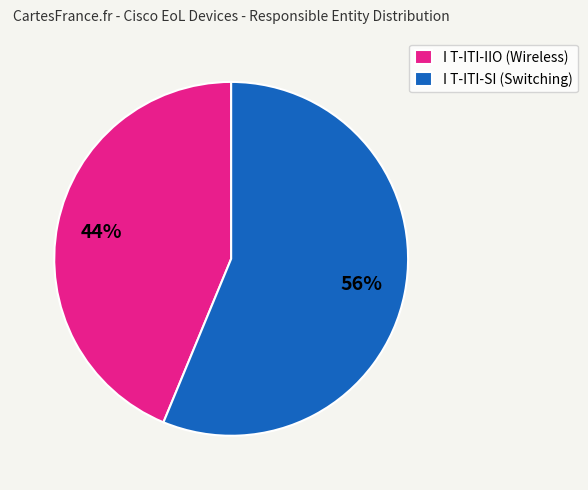

Approximately how many times larger is the value at I T-ITI-SI (Switching) compared to I T-ITI-IIO (Wireless)?

1.3